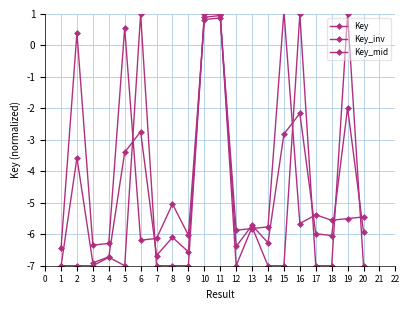

What is the value of the Key_mid point at the 11th from the left?

1.0